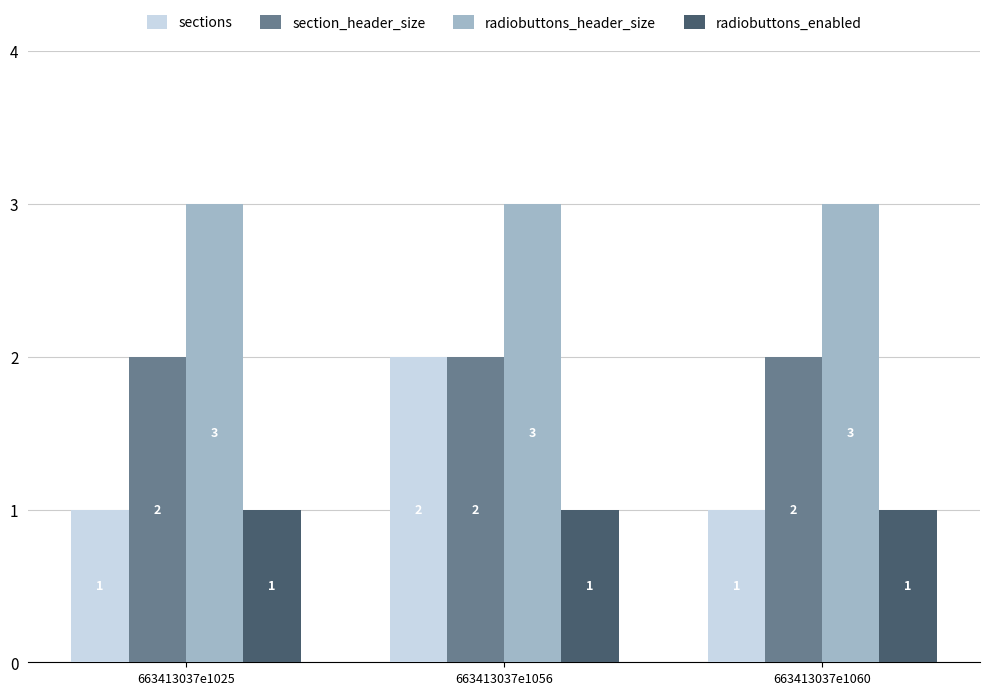

What is the greatest value displayed?

3